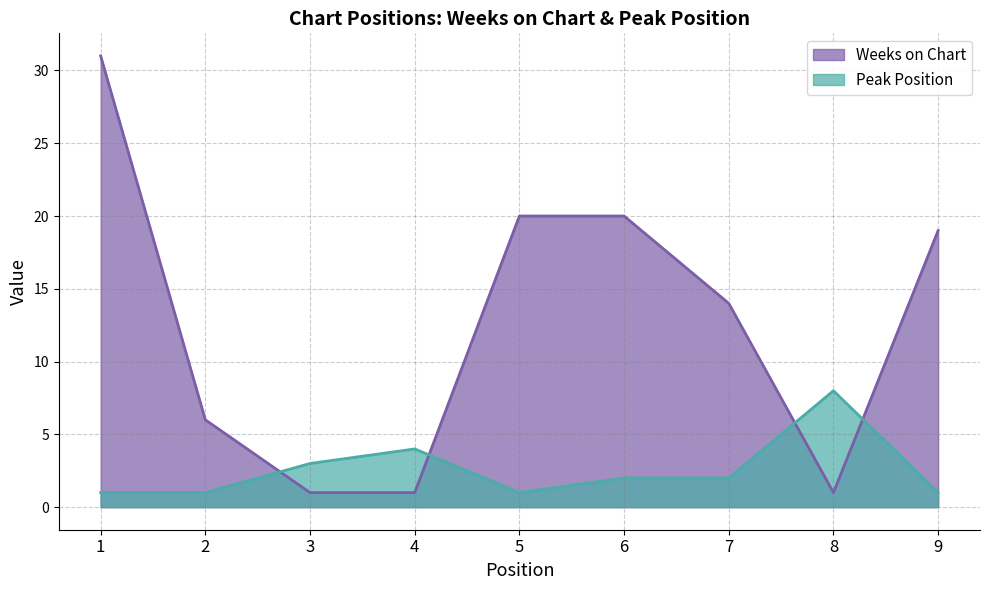

What are all the series names shown in the legend?

Weeks on Chart, Peak Position